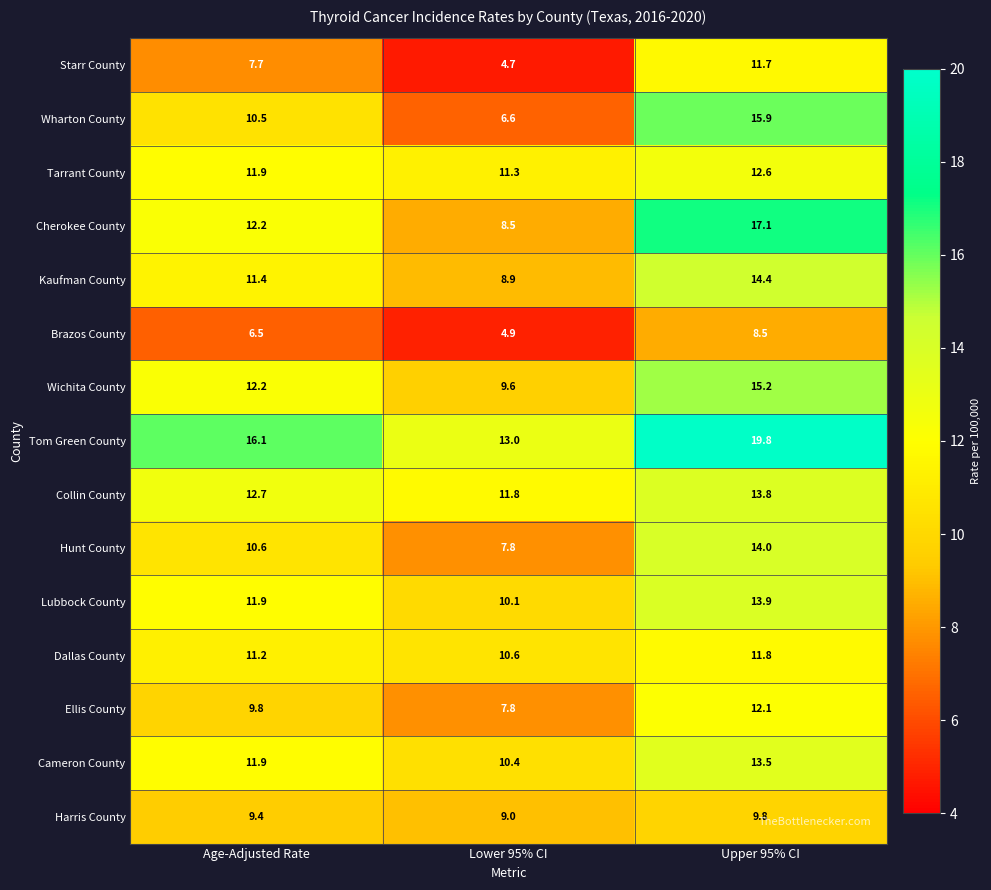

What is the total value across all series at Lower 95% CI?

135.0